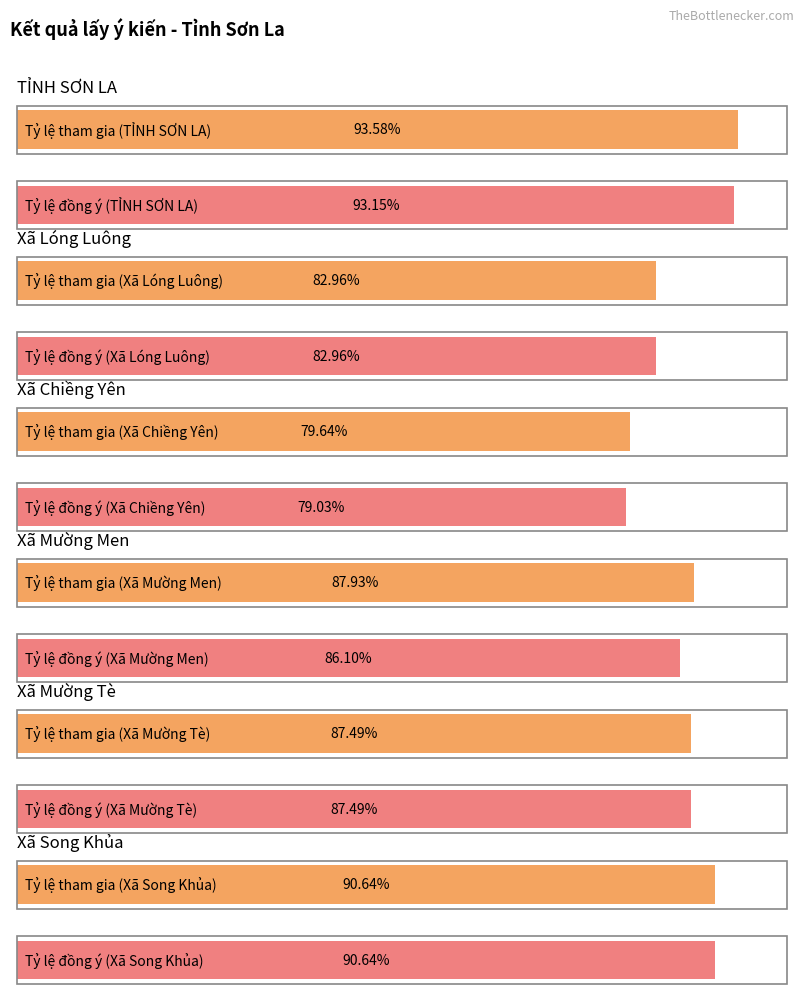

At Xã Chiềng Yên, list the series in order from largest to smallest.

Tỷ lệ tham gia (%), Tỷ lệ đồng ý (%)